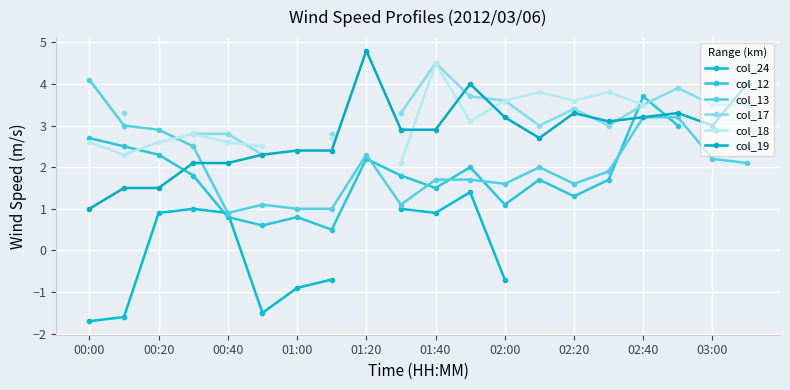

What is the minimum value shown in the chart?

-1.7